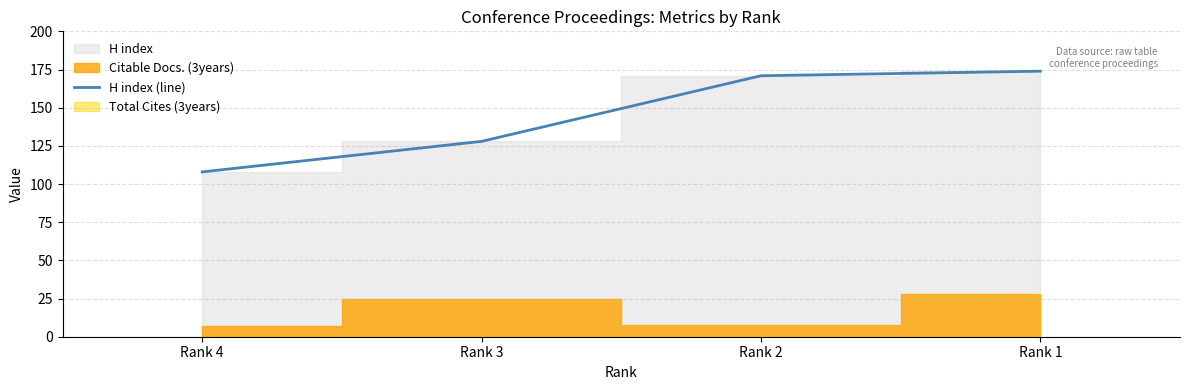

What value does the data have at Rank 4?

108